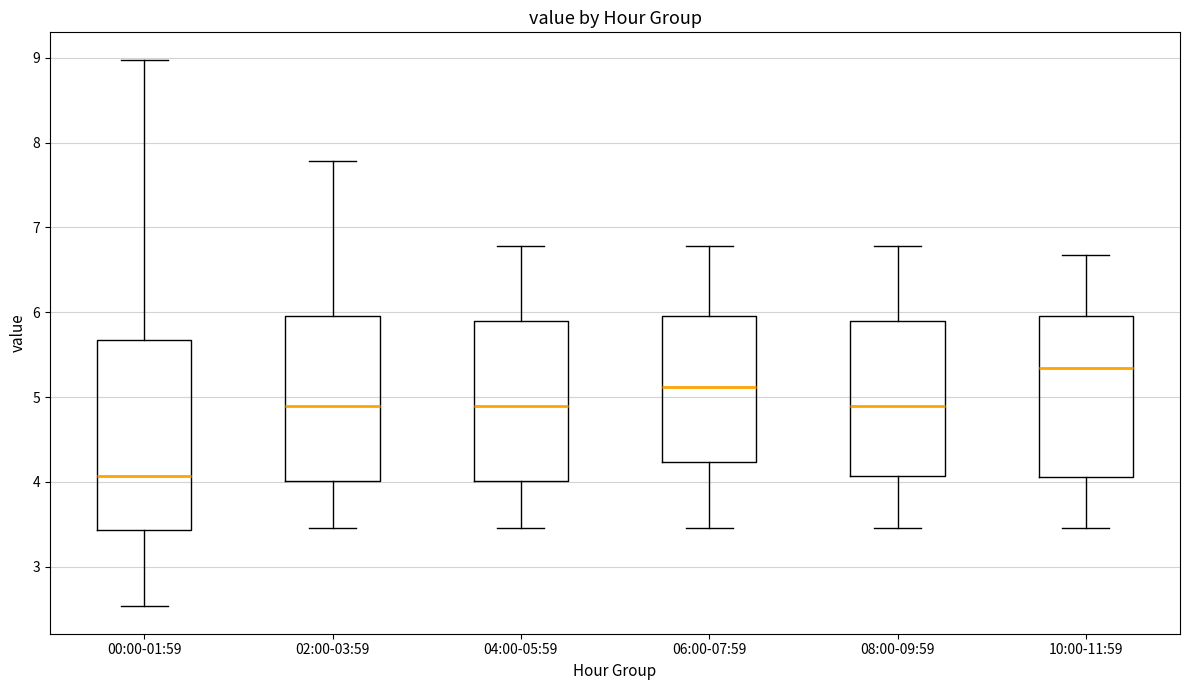

Where is the lower edge of the box for 04:00-05:59 on the y-axis? The values are not printed on the chart, so give them approximately, as read against the axis.

4.0